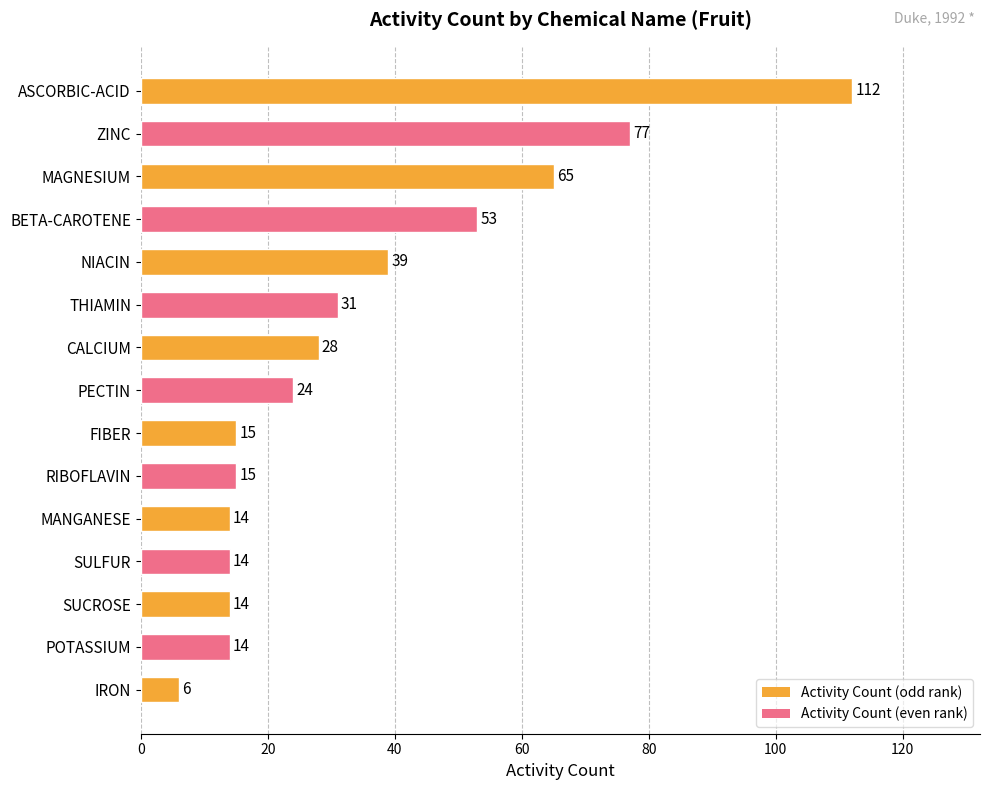

Are the bars grouped side by side (vs. stacked)?

No